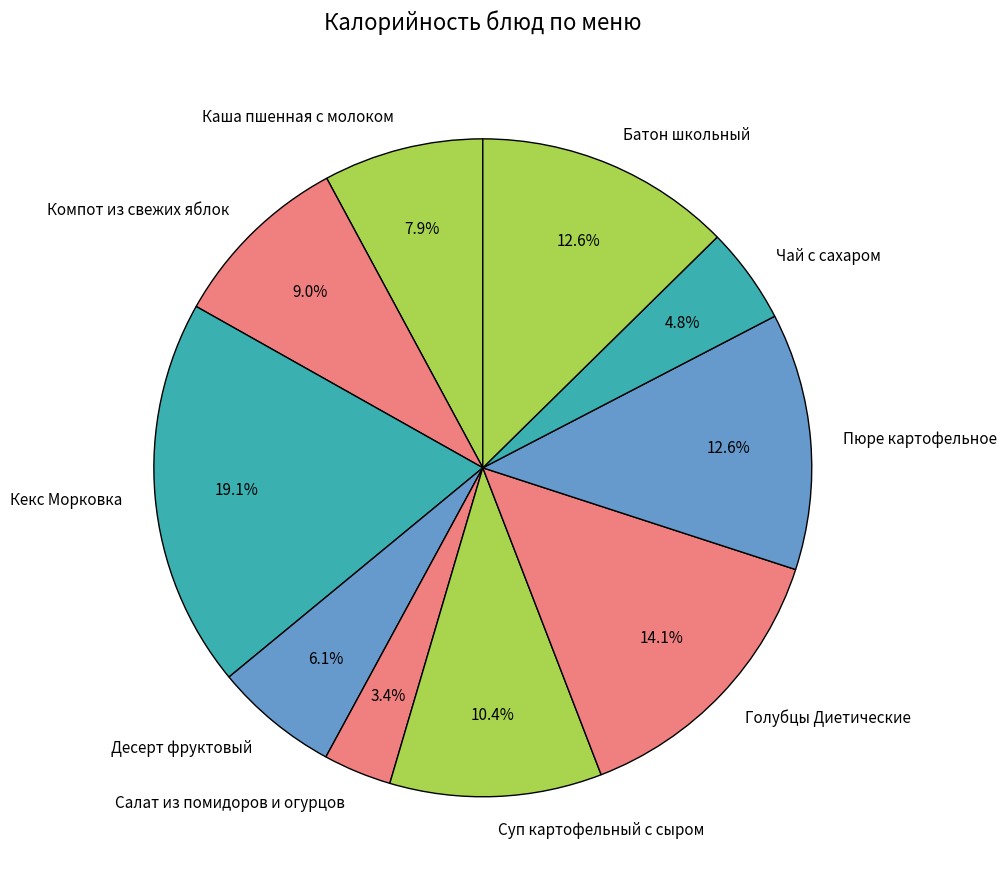

To the nearest percent, what is the combined percentage of Десерт фруктовый and Компот из свежих яблок?

15%